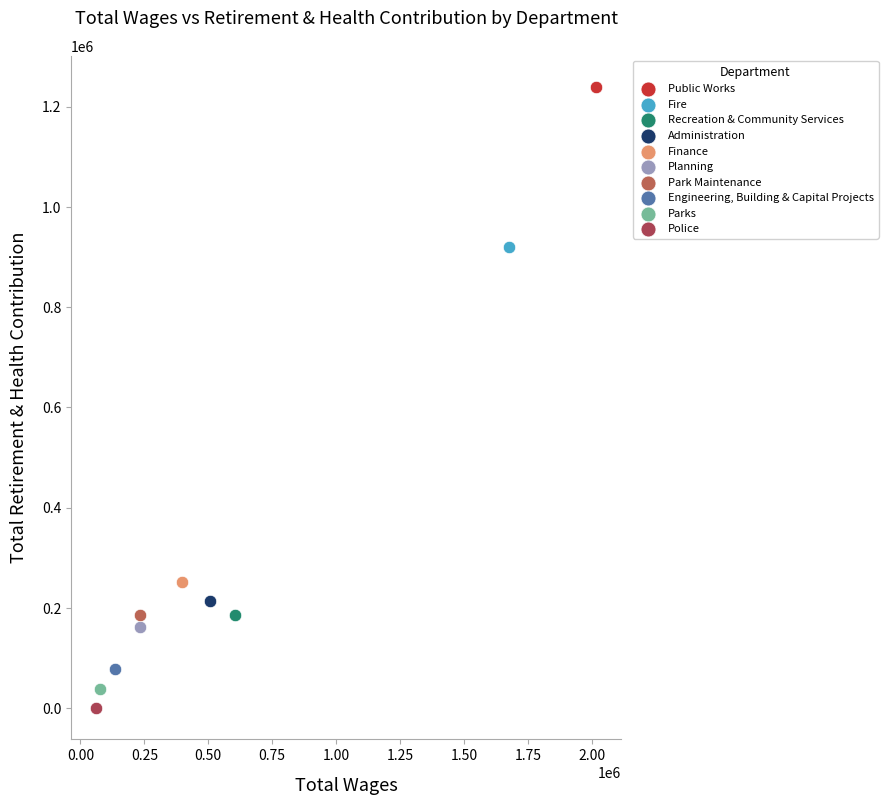

What are all the series names shown in the legend?

Public Works, Fire, Recreation & Community Services, Administration, Finance, Planning, Park Maintenance, Engineering, Building & Capital Projects, Parks, Police